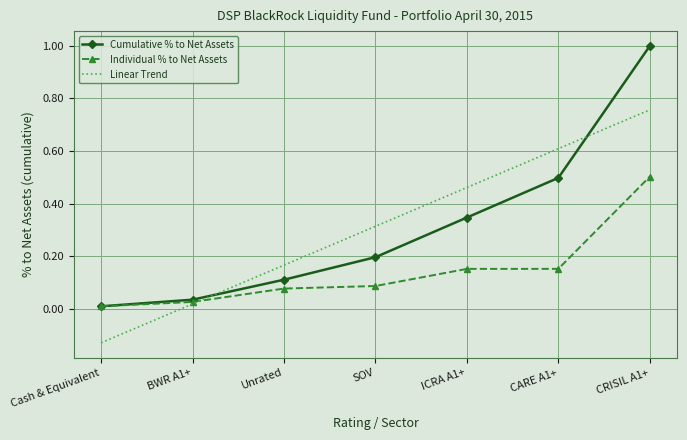

Between BWR A1+ and Unrated, which series saw the biggest shift?

Linear Trend